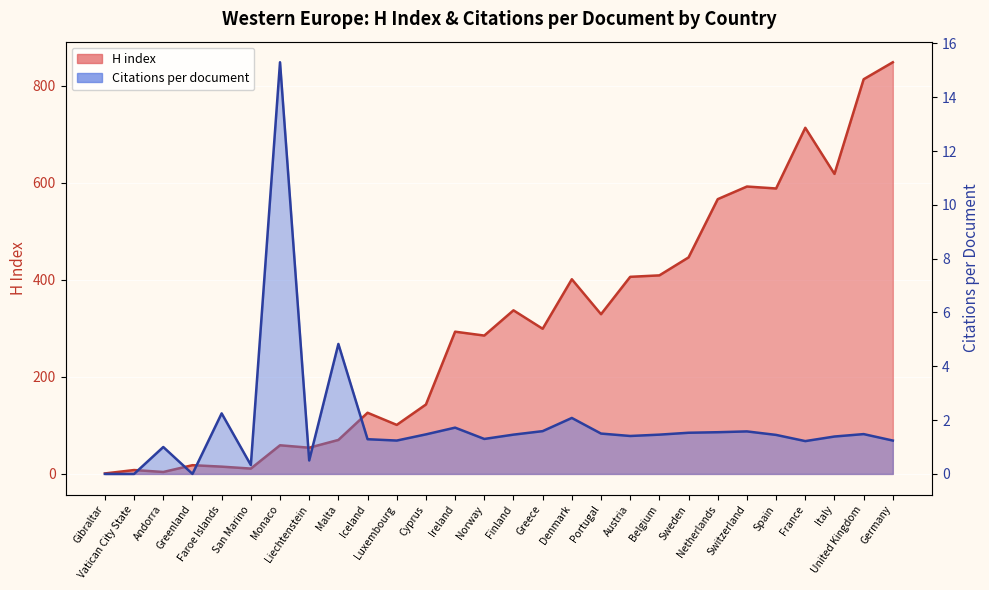

Reading left to right, transcribe all the data shown in this chart.

H index: 1.0	8.0	4.0	18.0	15.0	11.0	59.0	54.0	70.0	126.0	101.0	143.0	293.0	285.0	337.0	299.0	401.0	329.0	406.0	409.0	446.0	566.0	592.0	588.0	713.0	618.0	813.0	848.0
Citations per document: 0.0	0.0	1.0	0.0	2.2	0.3	15.3	0.5	4.8	1.3	1.2	1.5	1.7	1.3	1.5	1.6	2.1	1.5	1.4	1.5	1.5	1.6	1.6	1.4	1.2	1.4	1.5	1.2